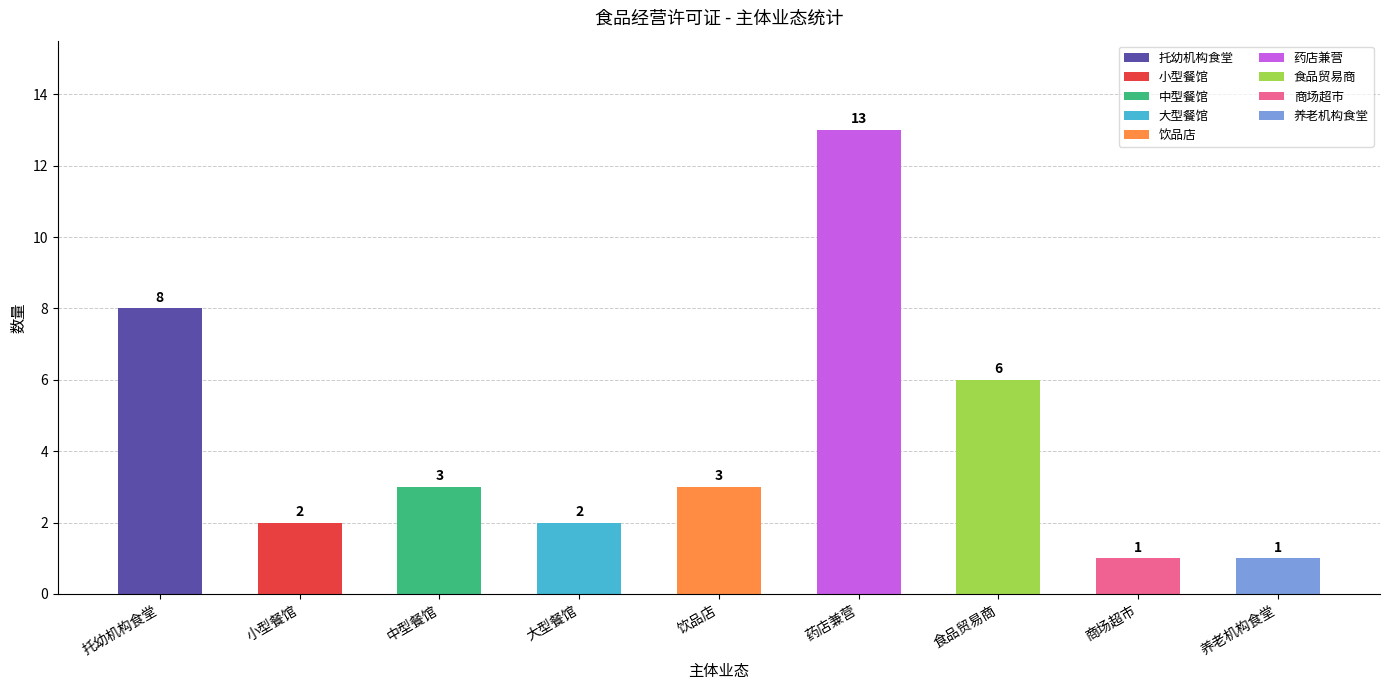

Between 中型餐馆 and 食品贸易商, which is larger?

食品贸易商